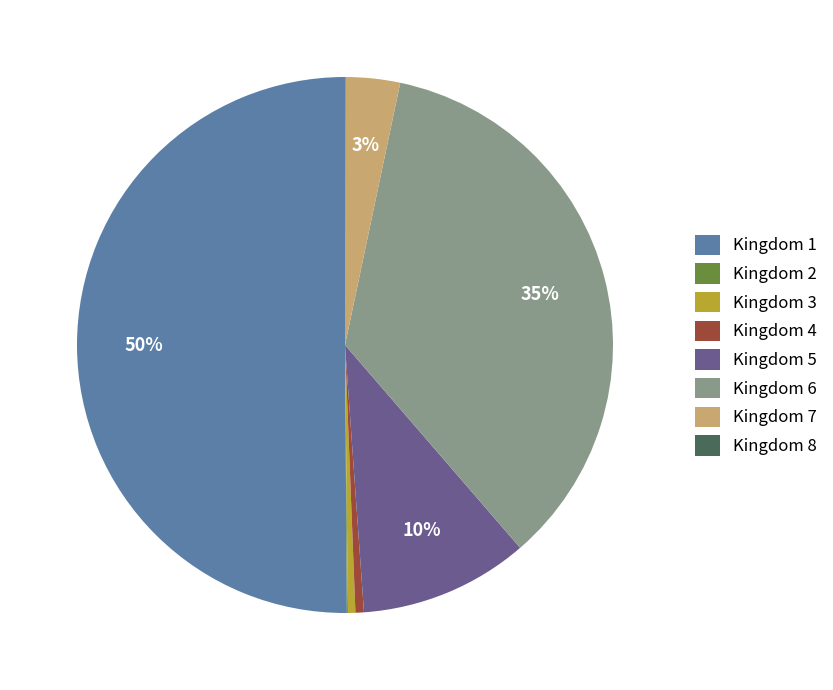

True or false: Kingdom 4 accounts for 1% of the total.

True